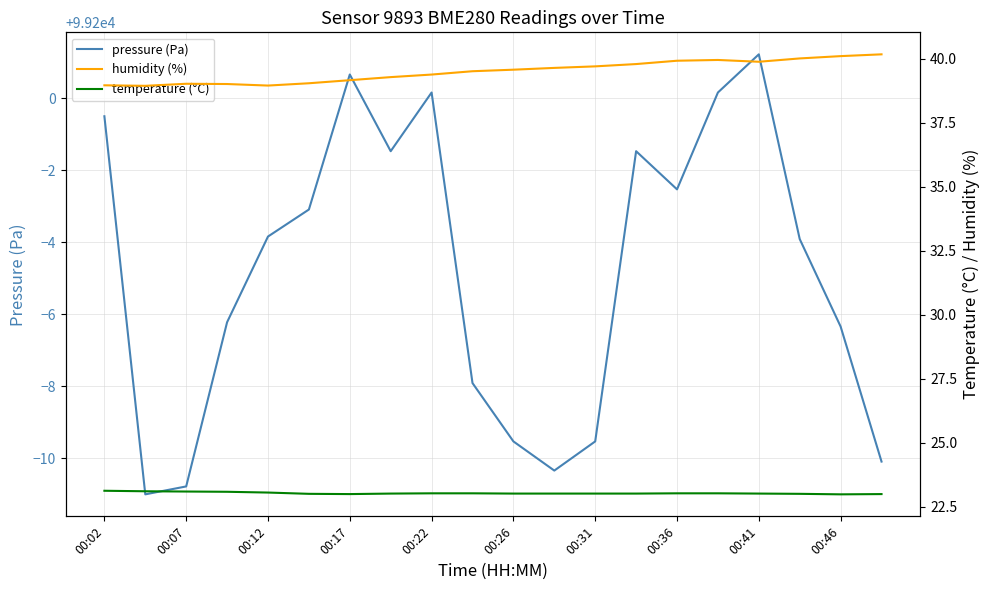

What is the minimum value for pressure (Pa)?

99189.0